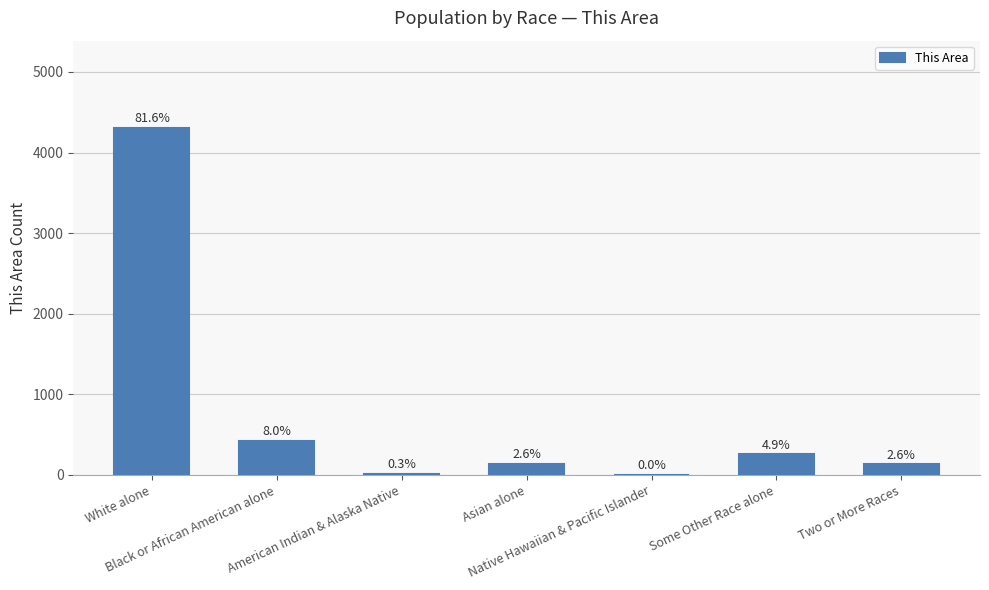

List the labels in order of value, largest first.

White alone, Black or African American alone, Some Other Race alone, Asian alone, Two or More Races, American Indian & Alaska Native, Native Hawaiian & Pacific Islander